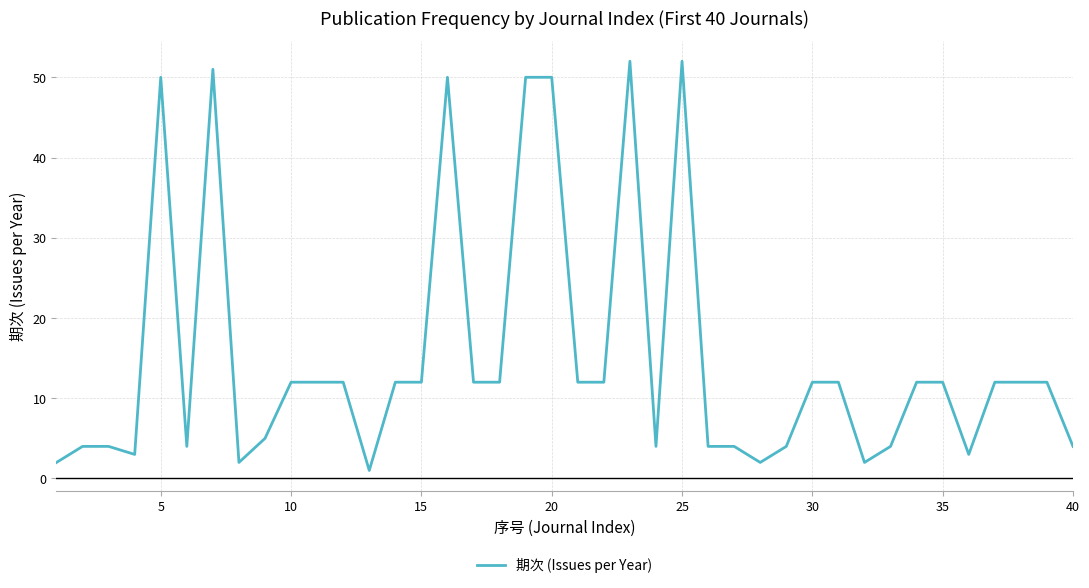

Reading left to right, extract all data points from this chart.

2	4	4	3	50	4	51	2	5	12	12	12	1	12	12	50	12	12	50	50	12	12	52	4	52	4	4	2	4	12	12	2	4	12	12	3	12	12	12	4